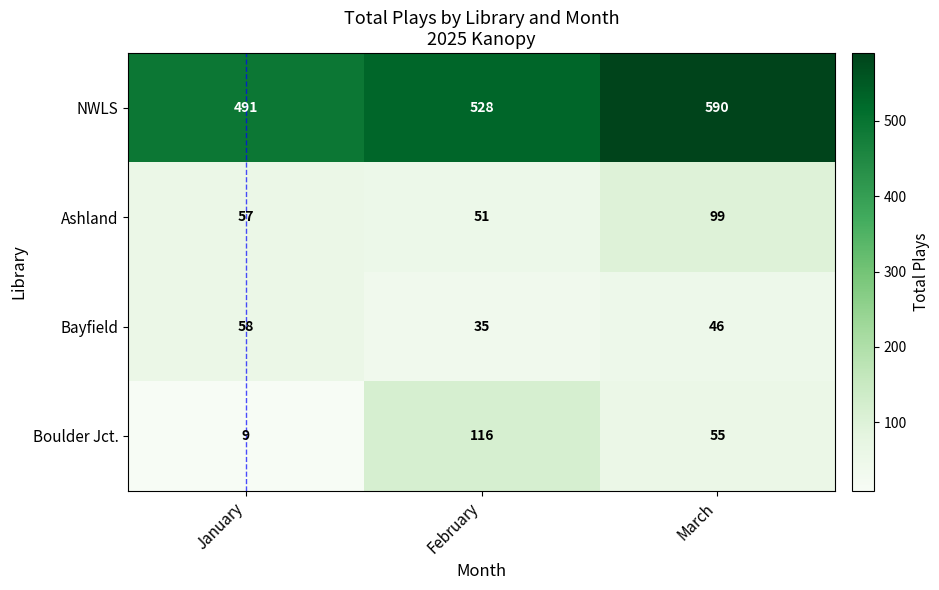

Which label corresponds to the largest value in the chart?

March